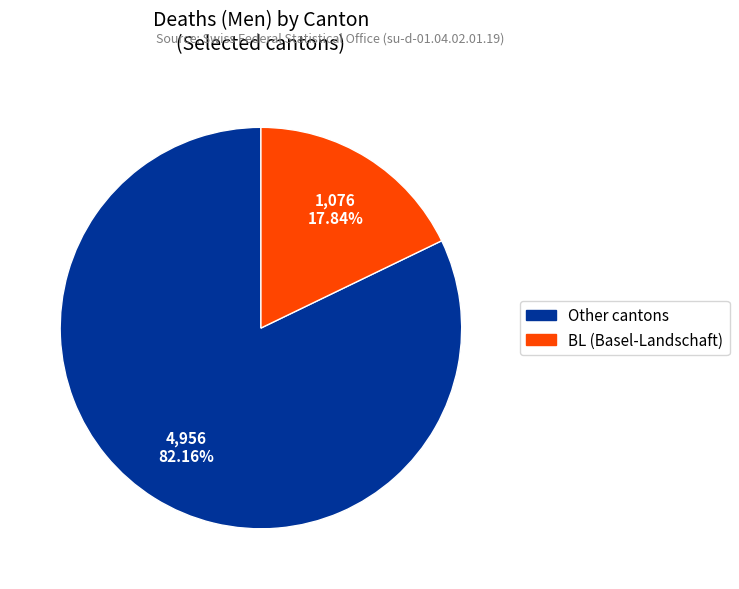

Is there a majority slice in this chart?

Yes